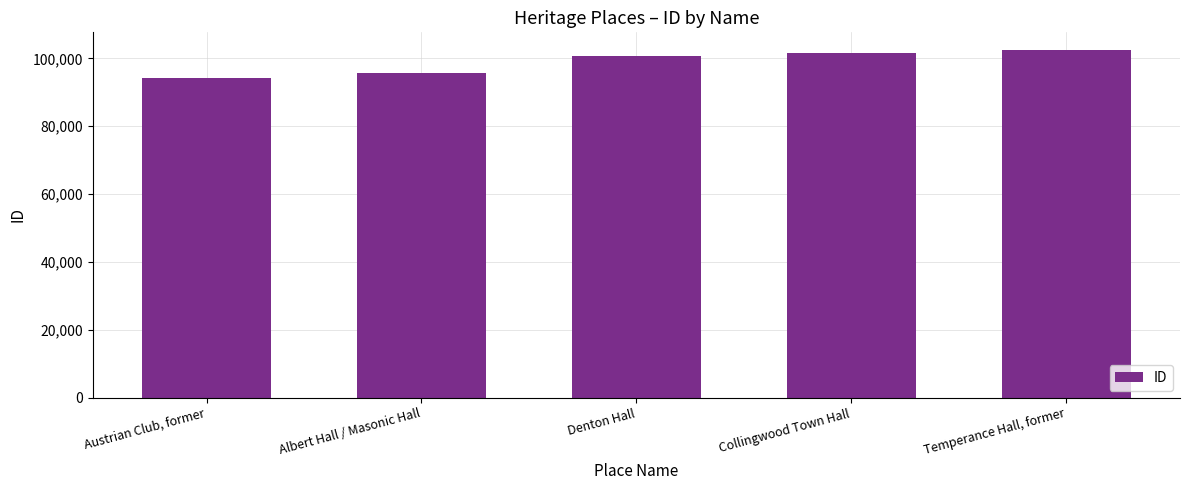

The chart shows a value of 94264 at Austrian Club, former. True or false?

True